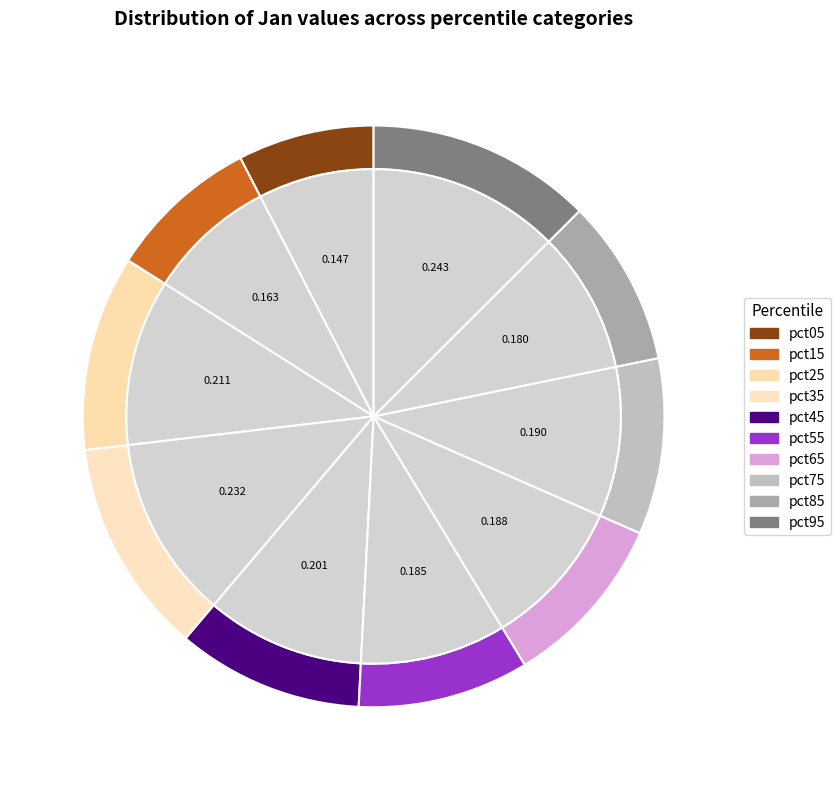

To the nearest percent, what is the difference between the pct65 and pct05 slice percentages?

2%